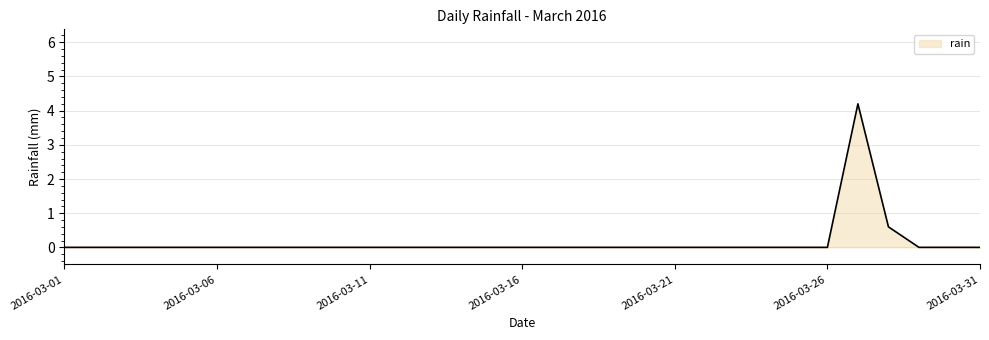

What is the greatest value displayed?

4.2